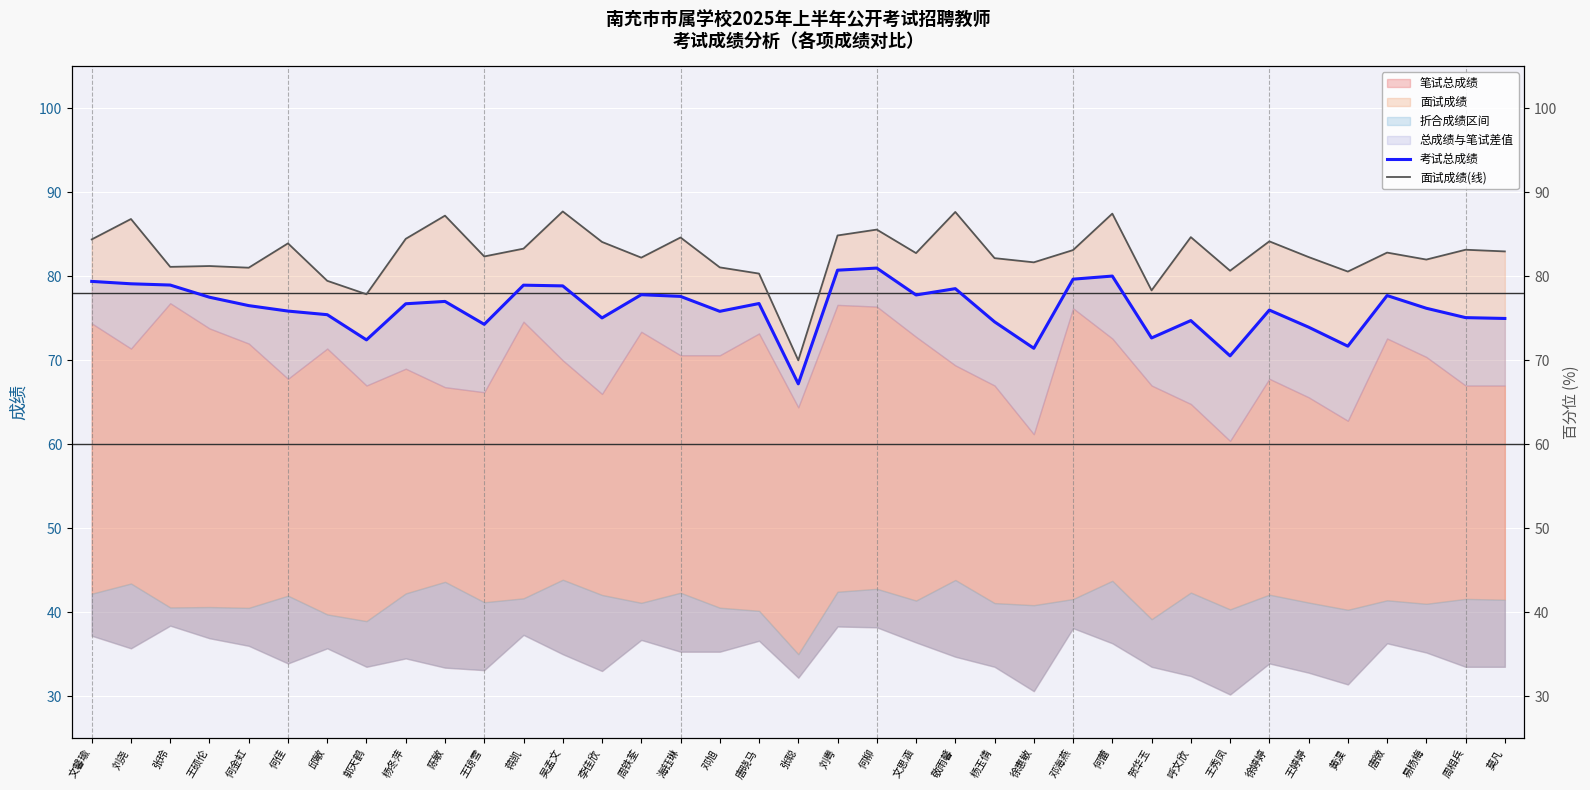

Count the number of categories in the chart.

37